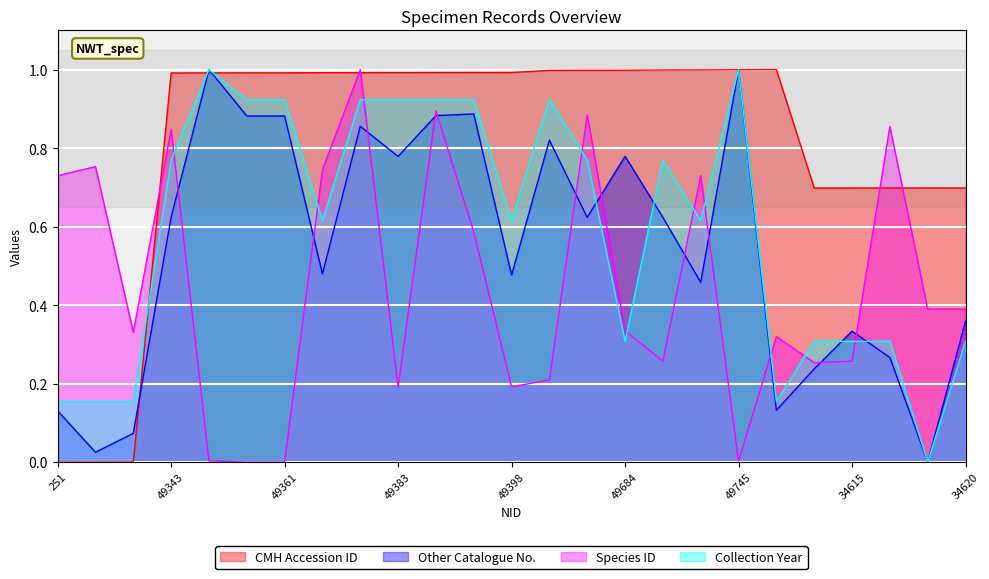

In CMH Accession ID, how many points are lower than both neighbors (excluding endpoints)?

1